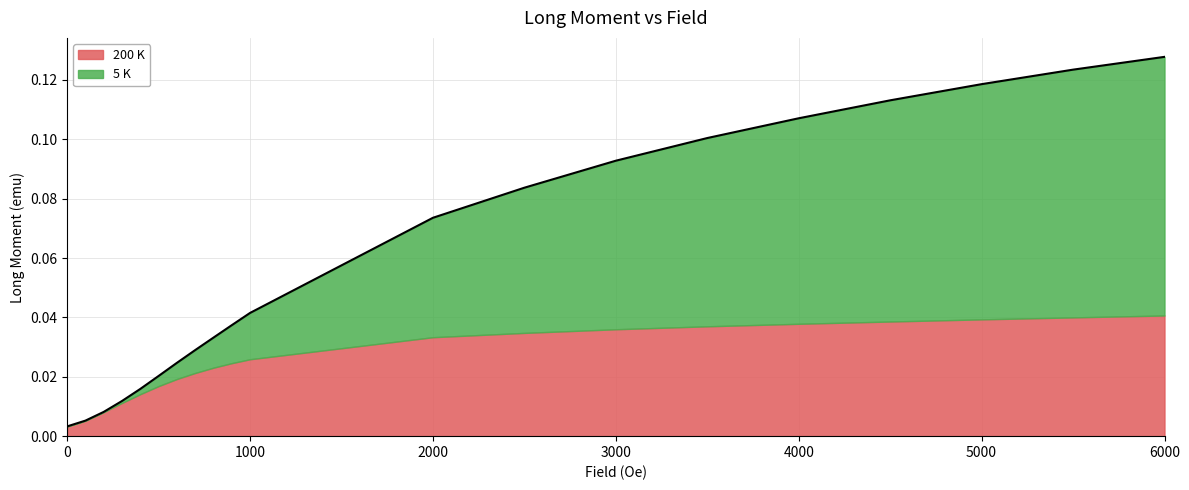

Reading right to left, extract all data points from this chart.

6000=0.1	5500=0.1	5000=0.1	4500=0.1	4000=0.1	3500=0.1	3000=0.1	2500=0.1	2000=0.1	1000=0.0	900=0.0	800=0.0	700=0.0	600=0.0	500=0.0	400=0.0	300=0.0	200=0.0	100=0.0	0=0.0